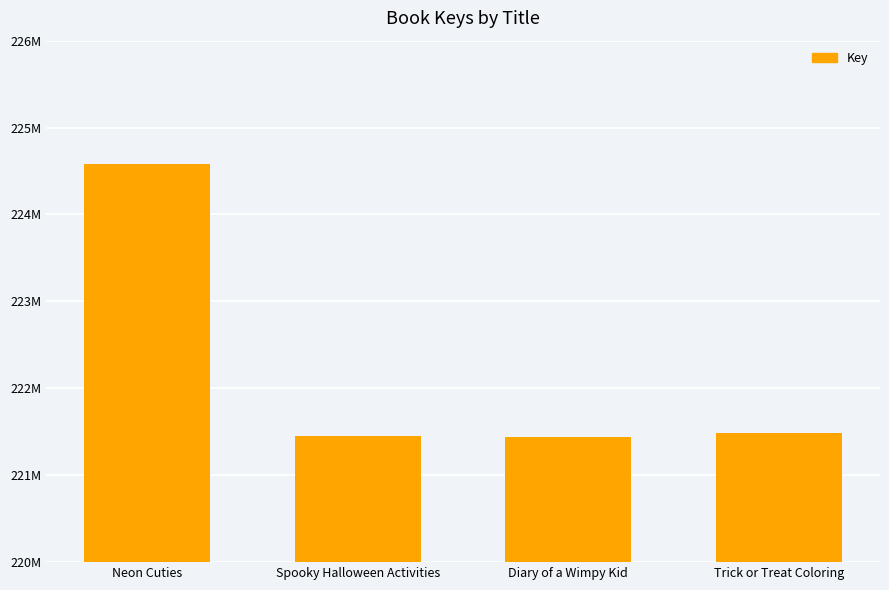

What is the label of the 2nd bar from the right?

Diary of a Wimpy Kid